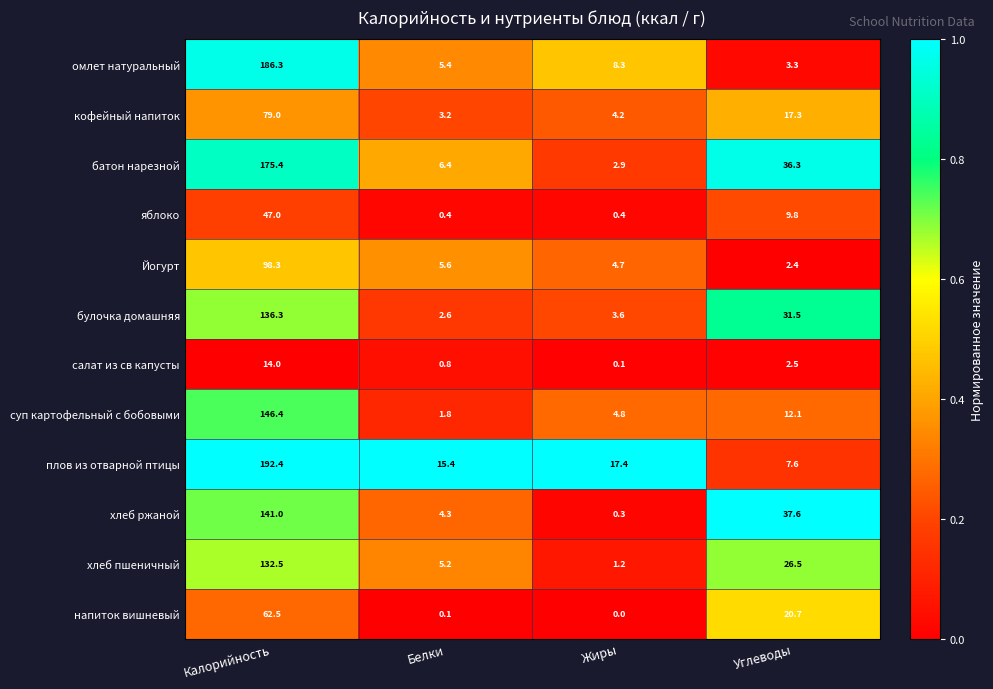

At Углеводы, list the series in order from largest to smallest.

хлеб ржаной, батон нарезной, булочка домашняя, хлеб пшеничный, напиток вишневый, кофейный напиток, суп картофельный с бобовыми, яблоко, плов из отварной птицы, омлет натуральный, салат из св капусты, Йогурт